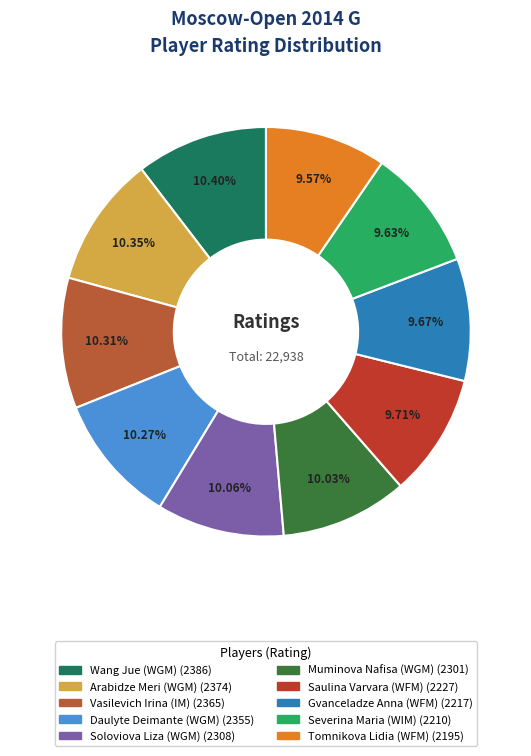

The Tomnikova Lidia (WFM) slice represents 3% of the pie. True or false?

False